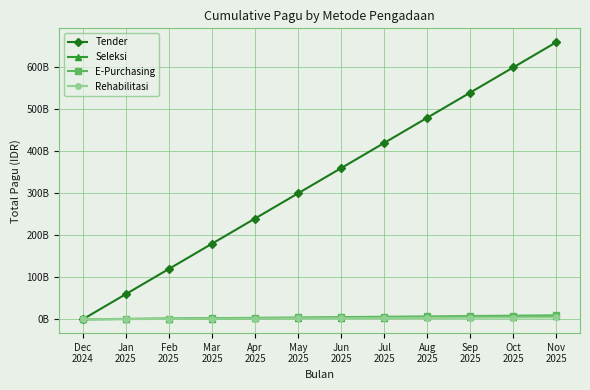

Which category has the highest value in the Tender series?

Nov
2025